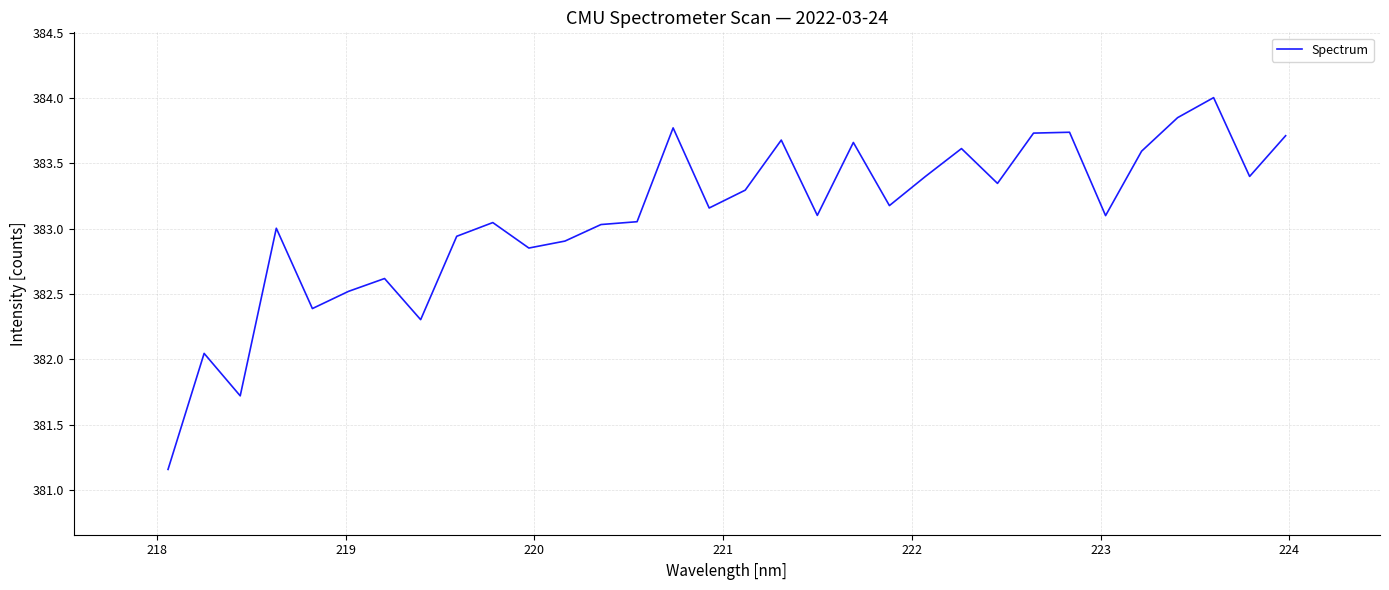

What is the maximum value shown in the chart?

384.0